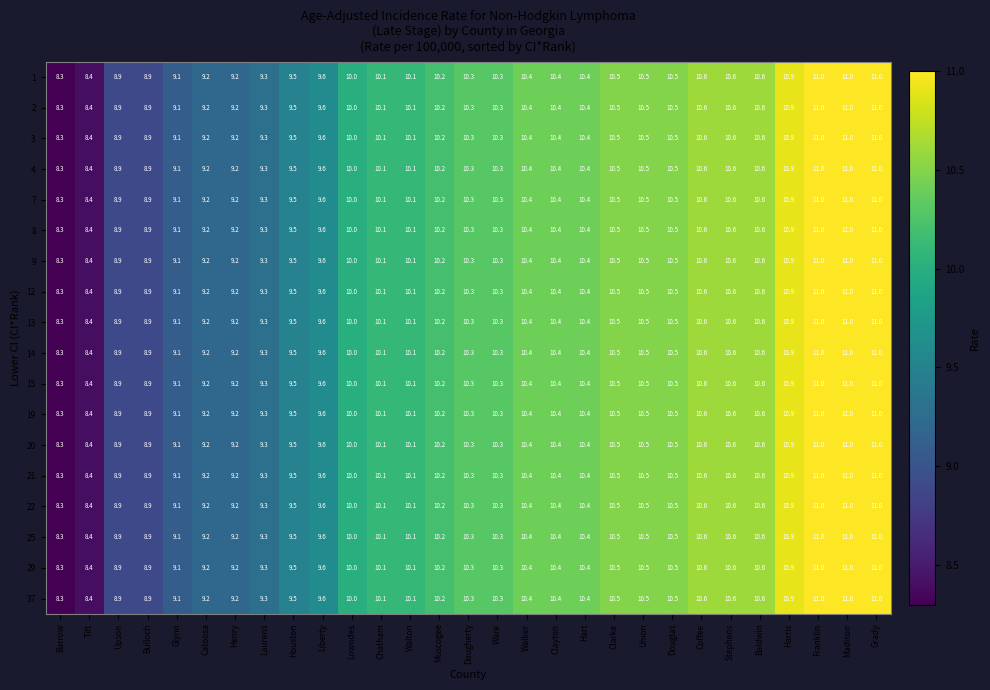

Is the value of 4 at Clarke greater than the value of 14 at Hart?

Yes